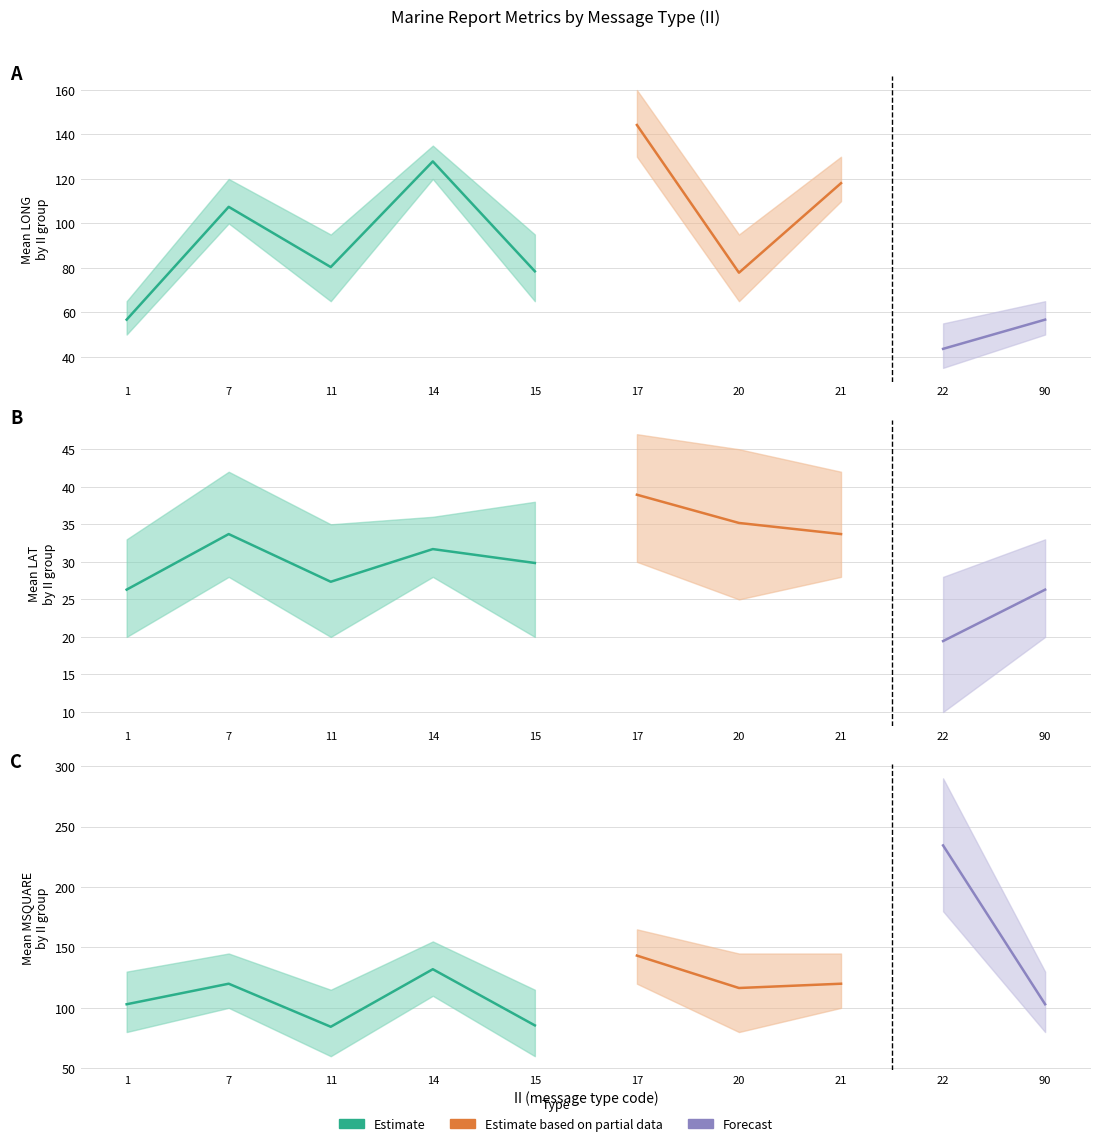

The RPT_LEN_mean series shows 147.4 at 90. True or false?

False